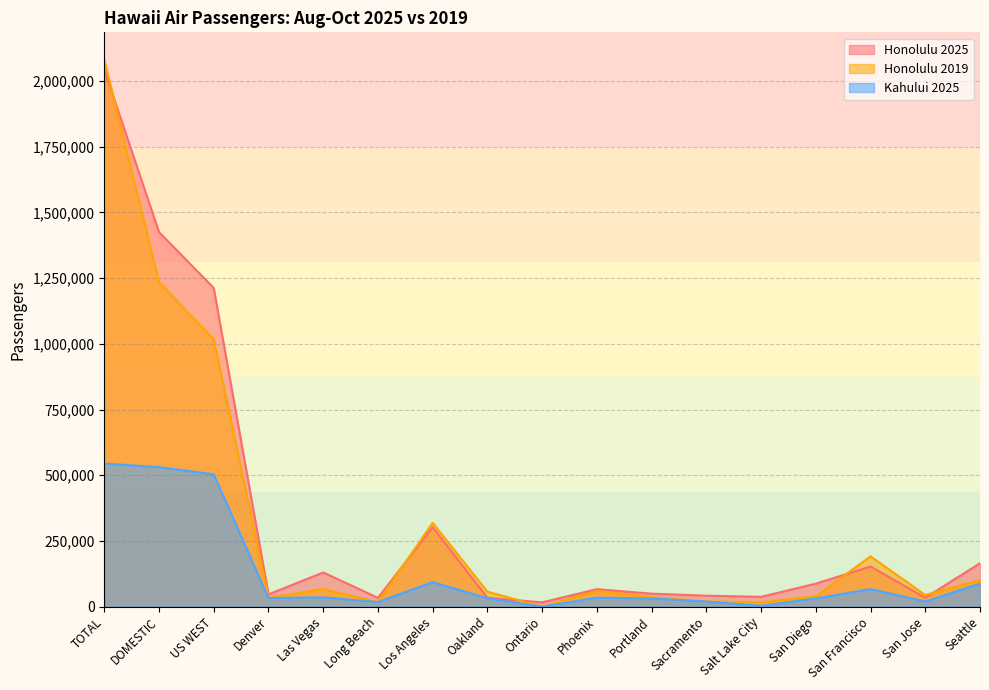

What position from the left is Ontario?

9